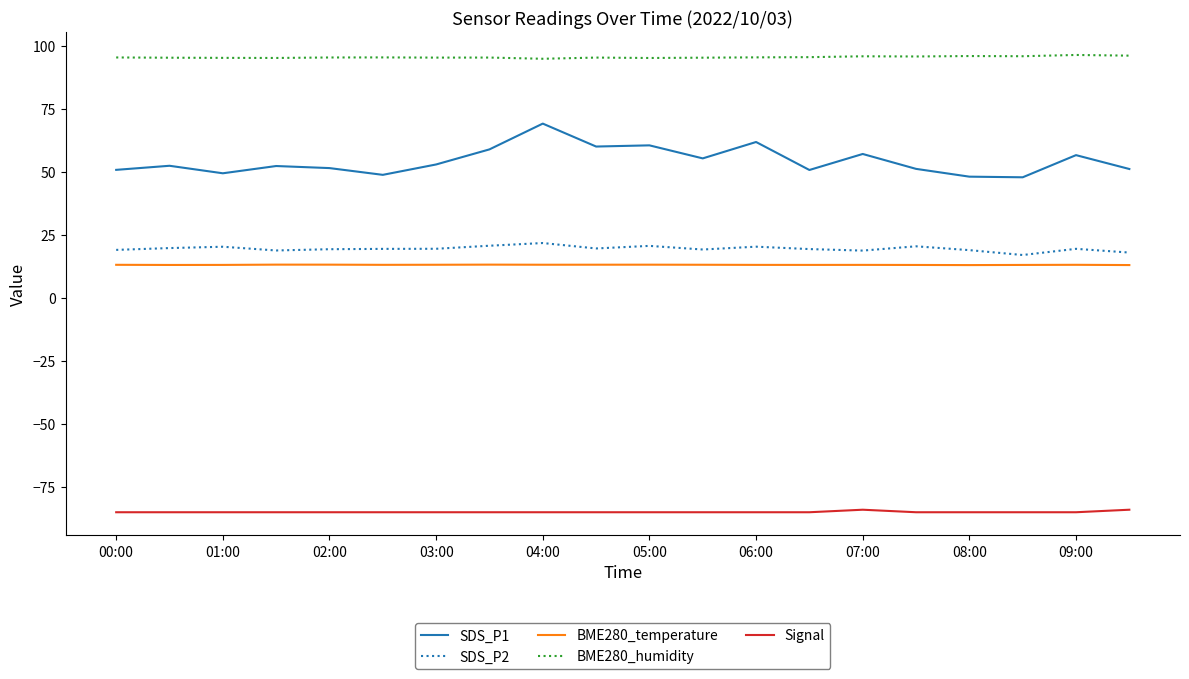

Does the chart have visible grid lines?

No